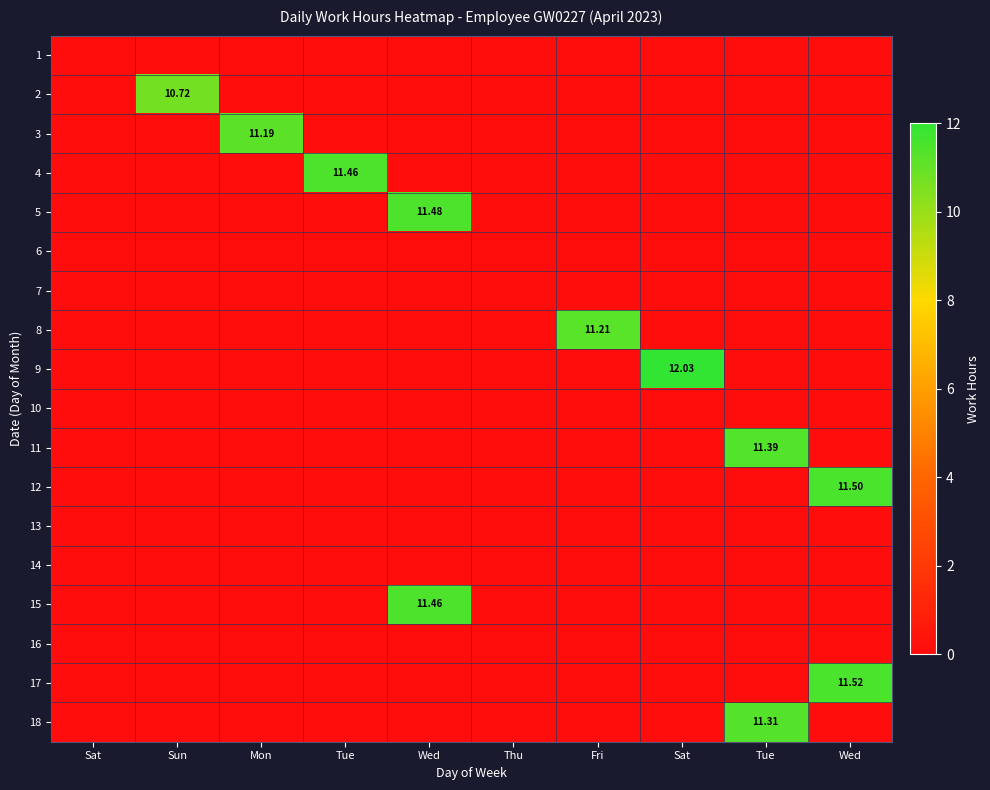

Rank the series by their maximum value, from lowest to highest.

1, 6, 7, 10, 13, 14, 16, 2, 3, 8, 18, 11, 4, 15, 5, 12, 17, 9